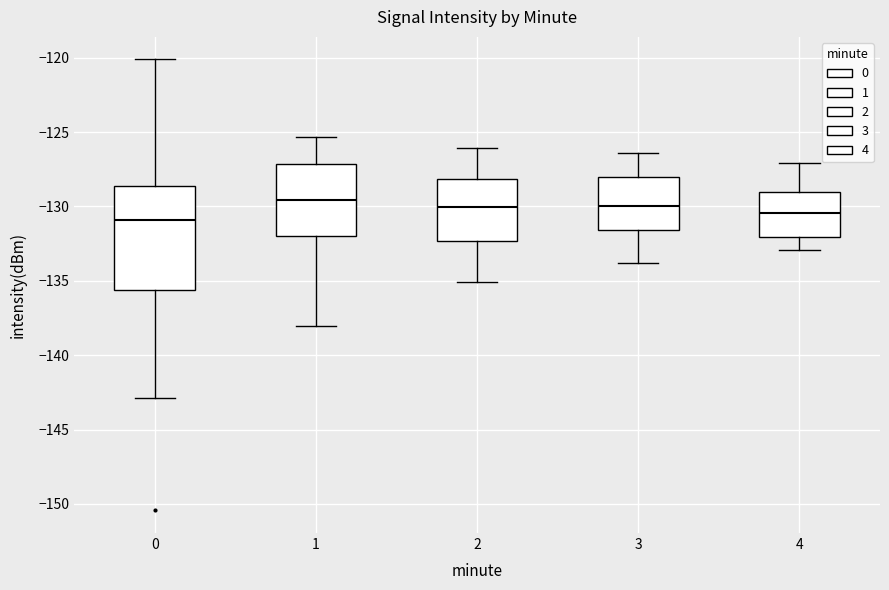

Which box is the tallest, from its lower edge to its upper edge?

0